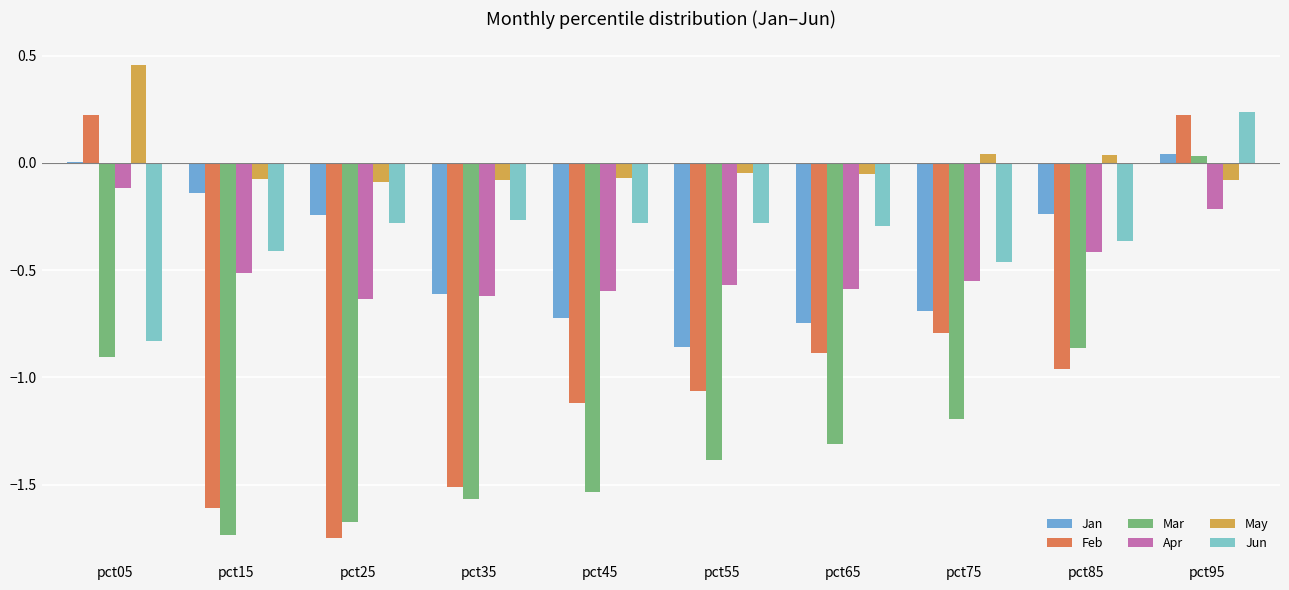

At which category is the sum across all series the highest?

pct95